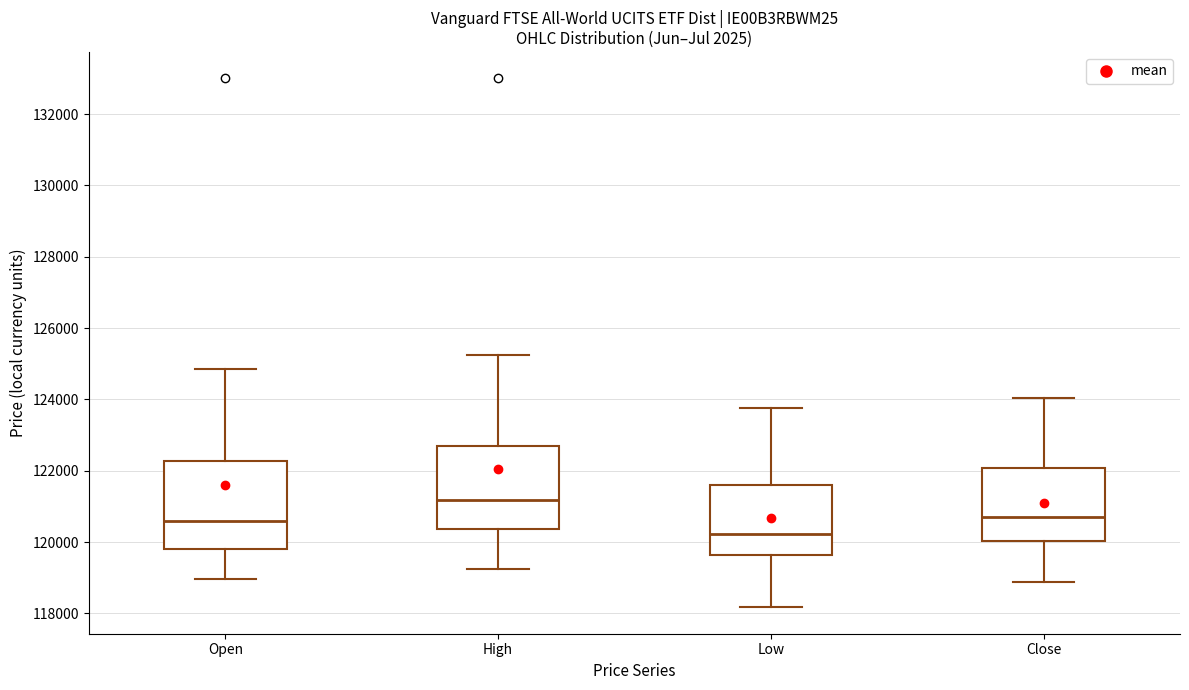

Reading left to right, read every box against the y-axis: the position of its median line, the range the box covers, and the ends of its whiskers. The values are not printed on the chart, so give them approximately, as read against the axis.

Open: median 120600, box 119800 to 122200, whiskers 119000 to 124800
High: median 121200, box 120400 to 122600, whiskers 119200 to 125200
Low: median 120200, box 119600 to 121600, whiskers 118200 to 123800
Close: median 120800, box 120000 to 122000, whiskers 118800 to 124000